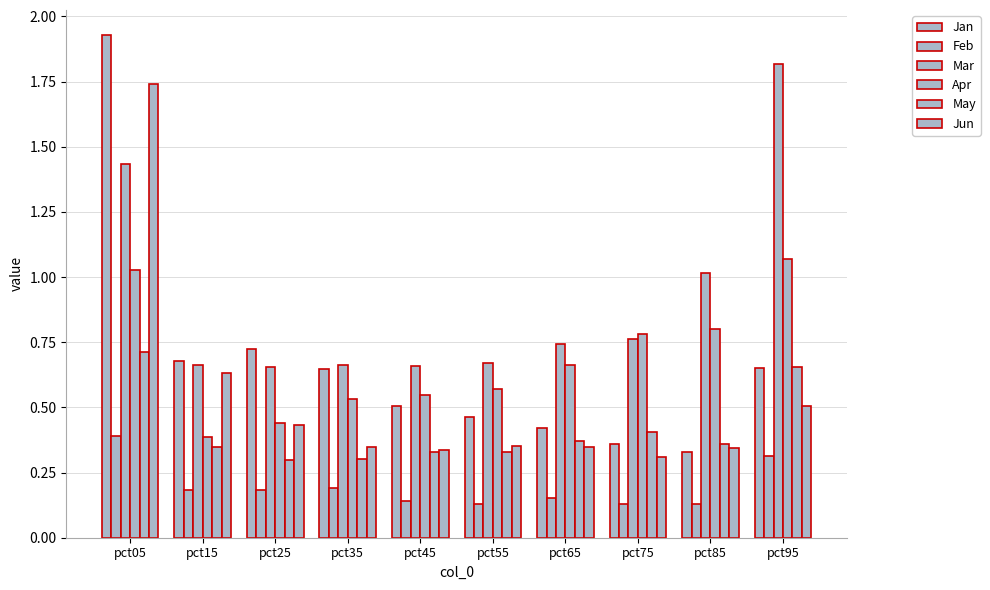

What is the highest value of the Jan series?

1.9